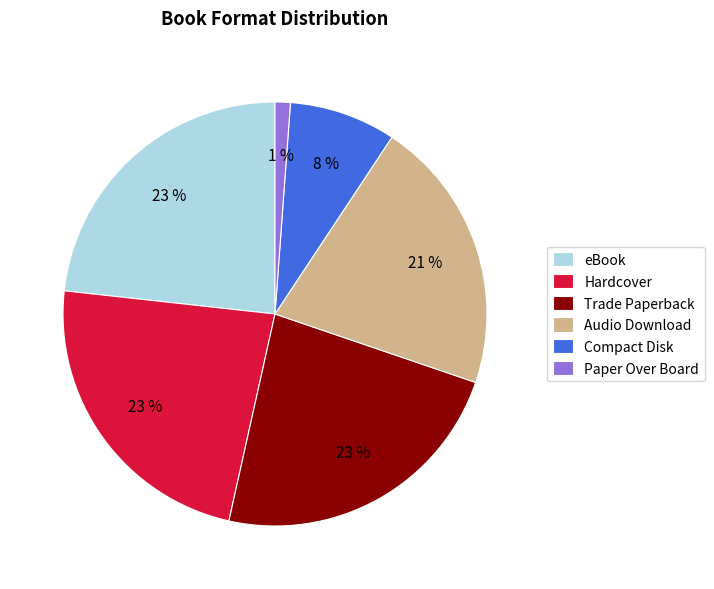

To the nearest percent, what is the difference between the Audio Download and Hardcover slice percentages?

2%